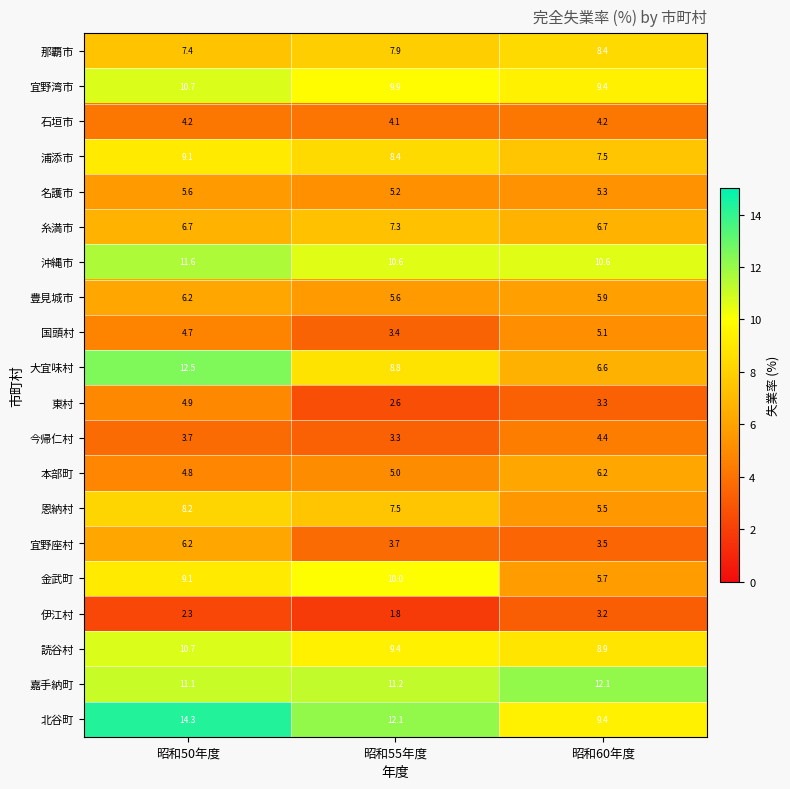

Where does the 国頭村 series first go above 4?

昭和50年度